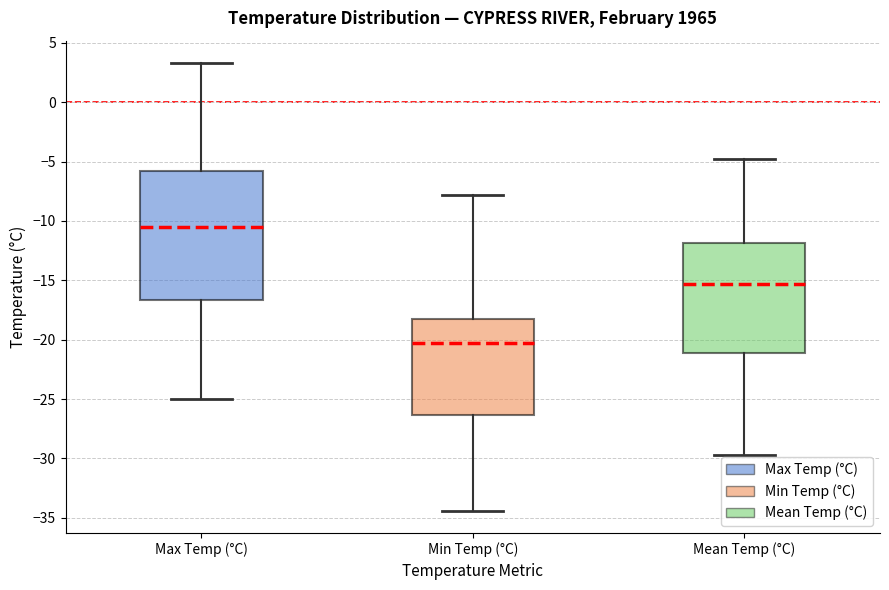

Reading left to right, read every box against the y-axis: the position of its median line, the range the box covers, and the ends of its whiskers. The values are not printed on the chart, so give them approximately, as read against the axis.

Max Temp (°C): median -10.5, box -16.5 to -6.0, whiskers -25.0 to 3.5
Min Temp (°C): median -20.5, box -26.5 to -18.5, whiskers -34.5 to -8.0
Mean Temp (°C): median -15.5, box -21.0 to -12.0, whiskers -29.5 to -5.0